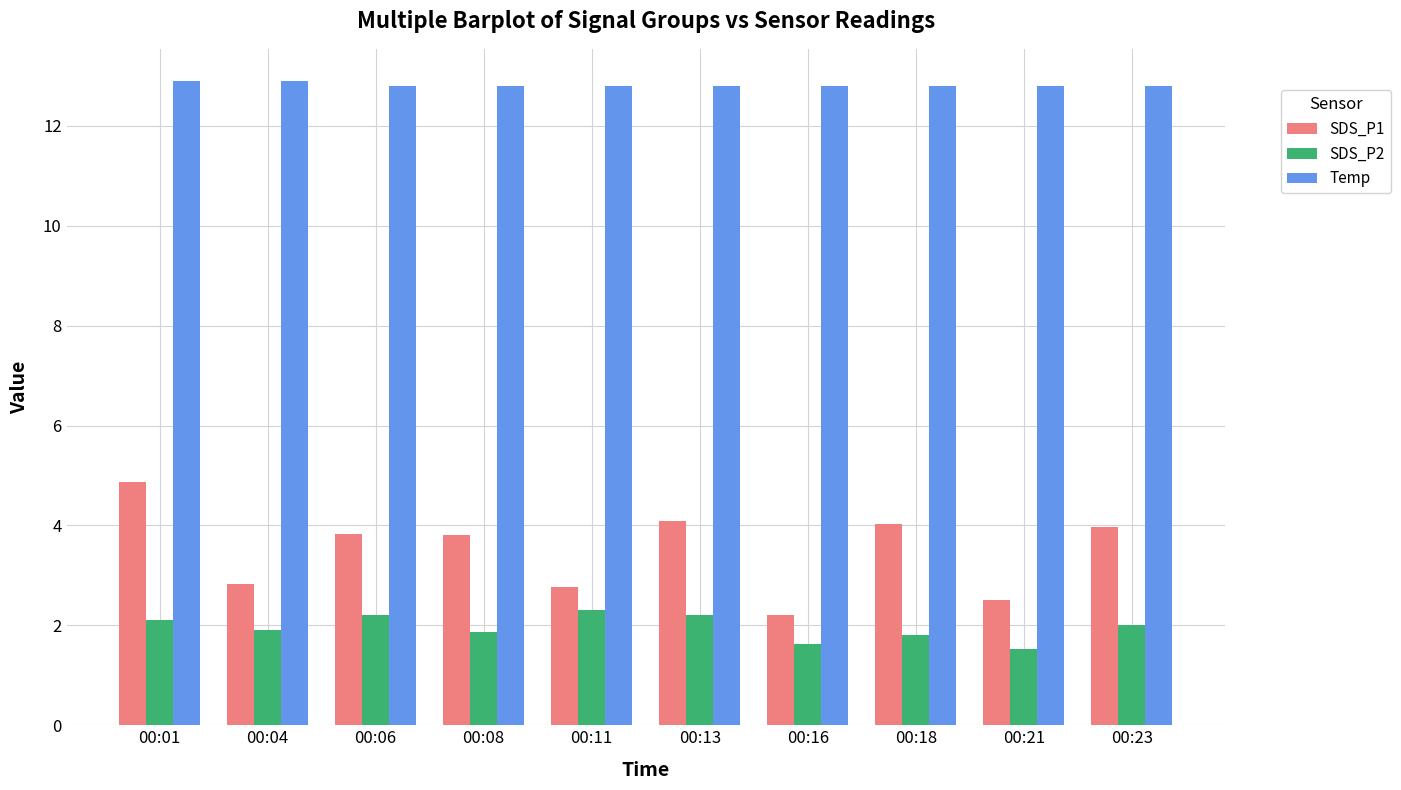

Rank the series at 00:13 from lowest to highest value.

SDS_P2, SDS_P1, Temp